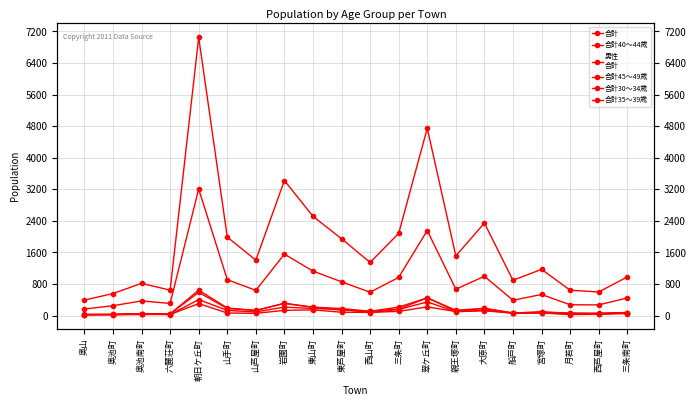

What are all the series names shown in the legend?

合計, 合計40～44歳, 男性
合計, 合計45～49歳, 合計30～34歳, 合計35～39歳